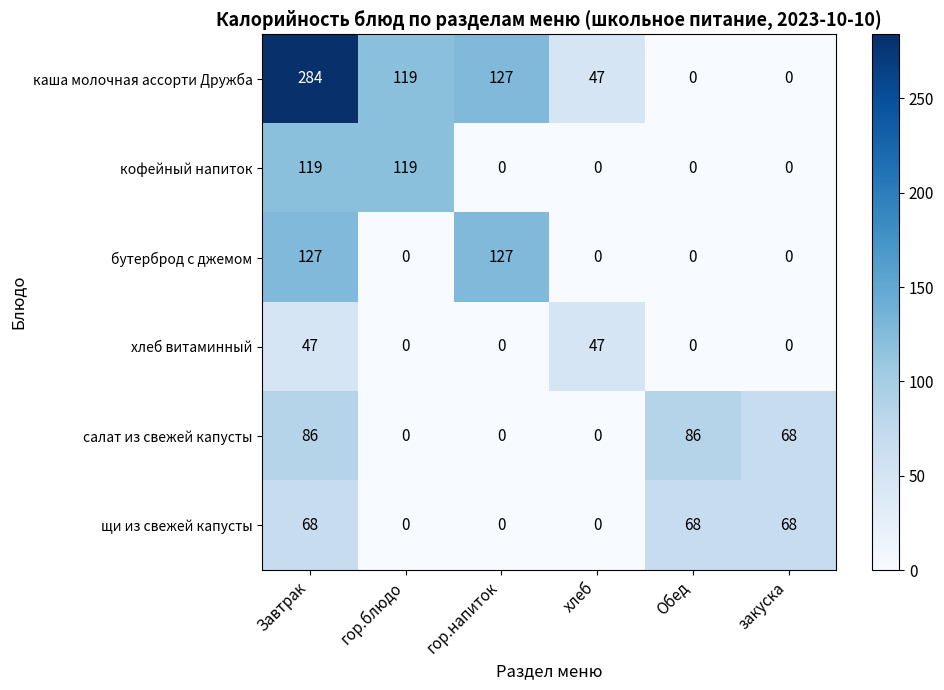

Which series has the largest total across all categories?

каша молочная ассорти Дружба